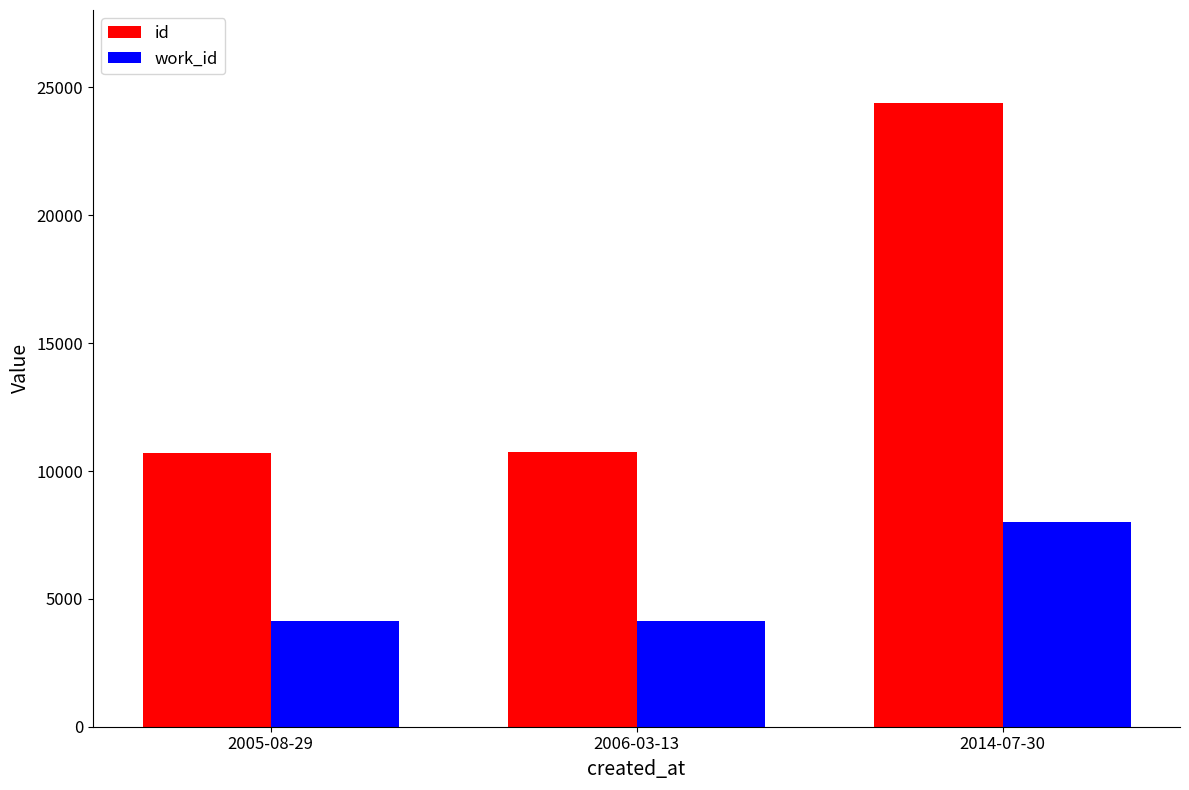

At 2005-08-29, list the series in order from largest to smallest.

id, work_id